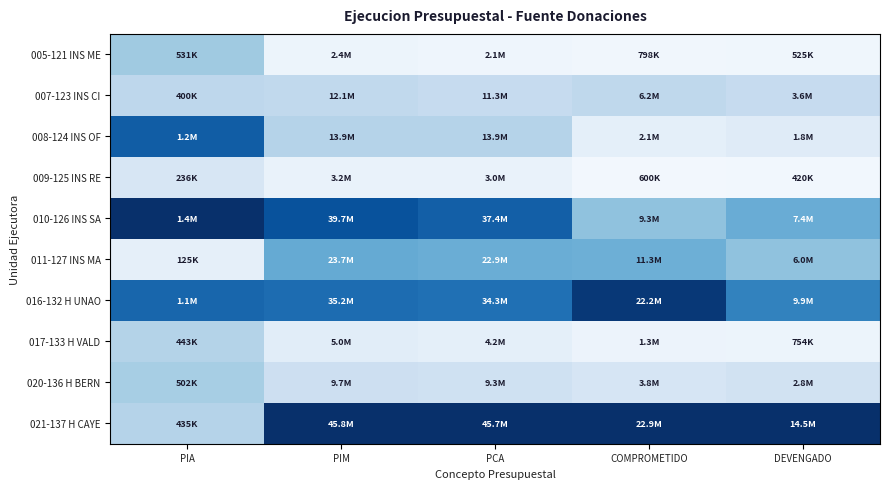

Reading right to left, what are all the values shown in this chart?

005-121 INS ME: DEVENGADO=0.0	COMPROMETIDO=0.0	PCA=0.0	PIM=0.1	PIA=0.4
007-123 INS CI: DEVENGADO=0.2	COMPROMETIDO=0.3	PCA=0.2	PIM=0.3	PIA=0.3
008-124 INS OF: DEVENGADO=0.1	COMPROMETIDO=0.1	PCA=0.3	PIM=0.3	PIA=0.8
009-125 INS RE: DEVENGADO=0.0	COMPROMETIDO=0.0	PCA=0.1	PIM=0.1	PIA=0.2
010-126 INS SA: DEVENGADO=0.5	COMPROMETIDO=0.4	PCA=0.8	PIM=0.9	PIA=1.0
011-127 INS MA: DEVENGADO=0.4	COMPROMETIDO=0.5	PCA=0.5	PIM=0.5	PIA=0.1
016-132 H UNAO: DEVENGADO=0.7	COMPROMETIDO=1.0	PCA=0.8	PIM=0.8	PIA=0.8
017-133 H VALD: DEVENGADO=0.1	COMPROMETIDO=0.1	PCA=0.1	PIM=0.1	PIA=0.3
020-136 H BERN: DEVENGADO=0.2	COMPROMETIDO=0.2	PCA=0.2	PIM=0.2	PIA=0.3
021-137 H CAYE: DEVENGADO=1.0	COMPROMETIDO=1.0	PCA=1.0	PIM=1.0	PIA=0.3